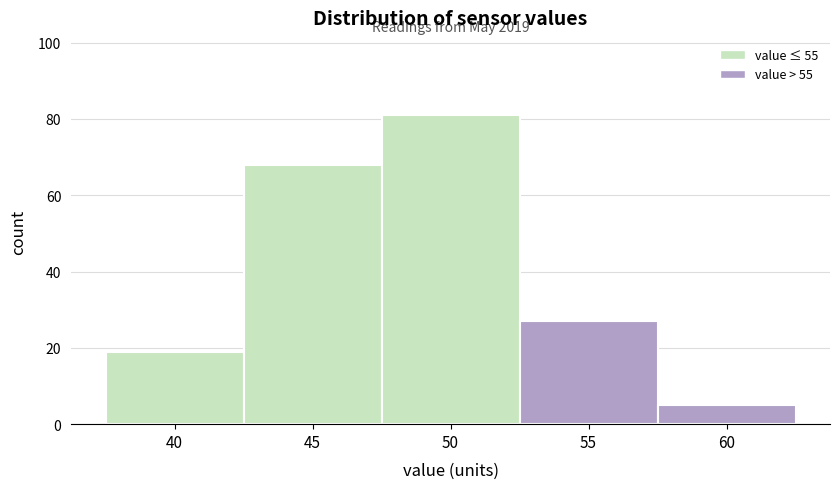

Reading left to right, what are all the values shown in this chart?

19	68	81	27	5